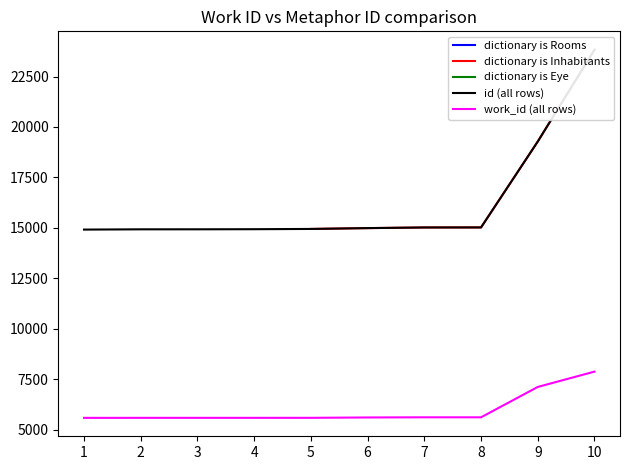

True or false: dictionary is Rooms and work_id (all rows) intersect in this chart.

False